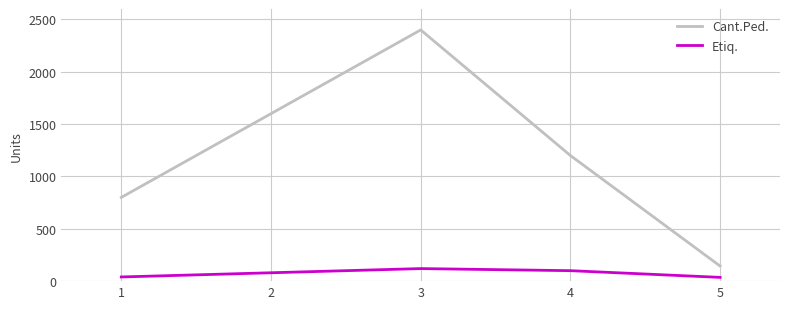

True or false: Cant.Ped. and Etiq. intersect in this chart.

False